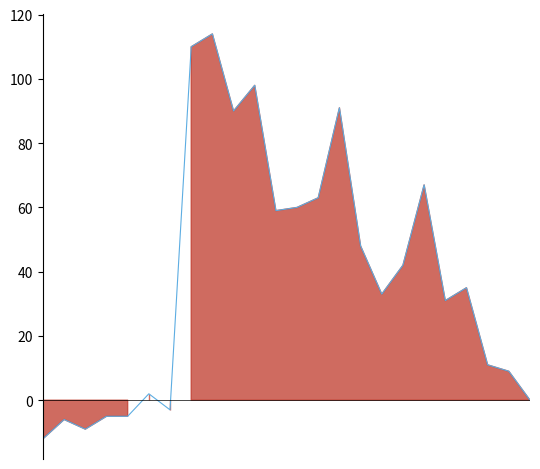

Does the chart have visible grid lines?

No